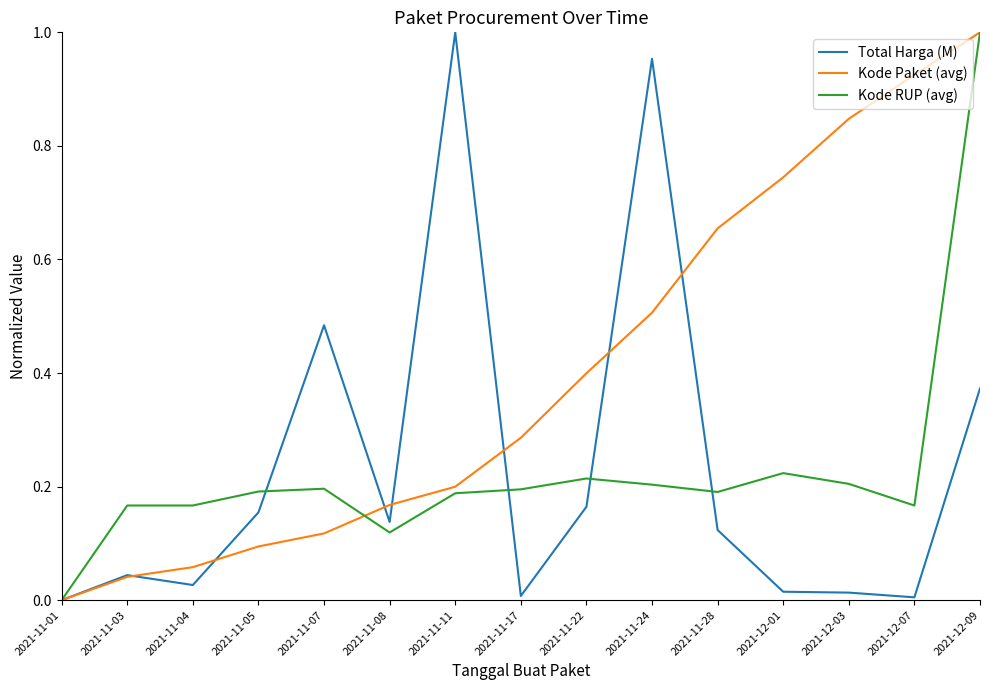

Is it true that Kode Paket (avg) equals 0.2 at 2021-12-01?

False